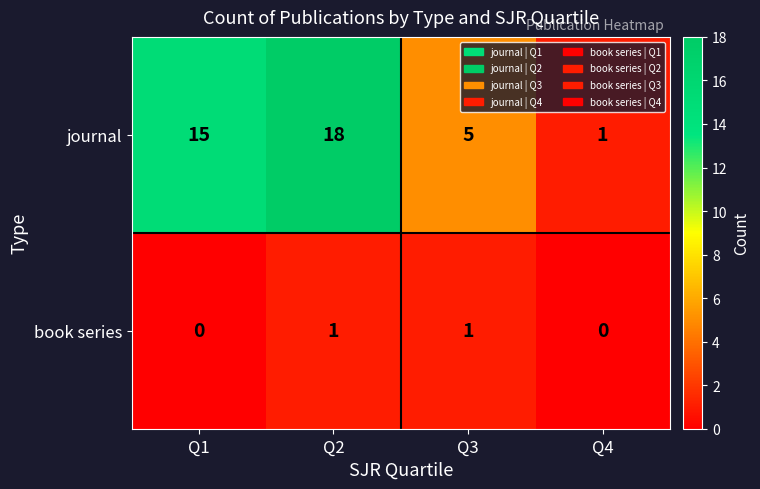

Reading left to right, transcribe all the data shown in this chart.

journal: Q1=15	Q2=18	Q3=5	Q4=1
book series: Q1=0	Q2=1	Q3=1	Q4=0